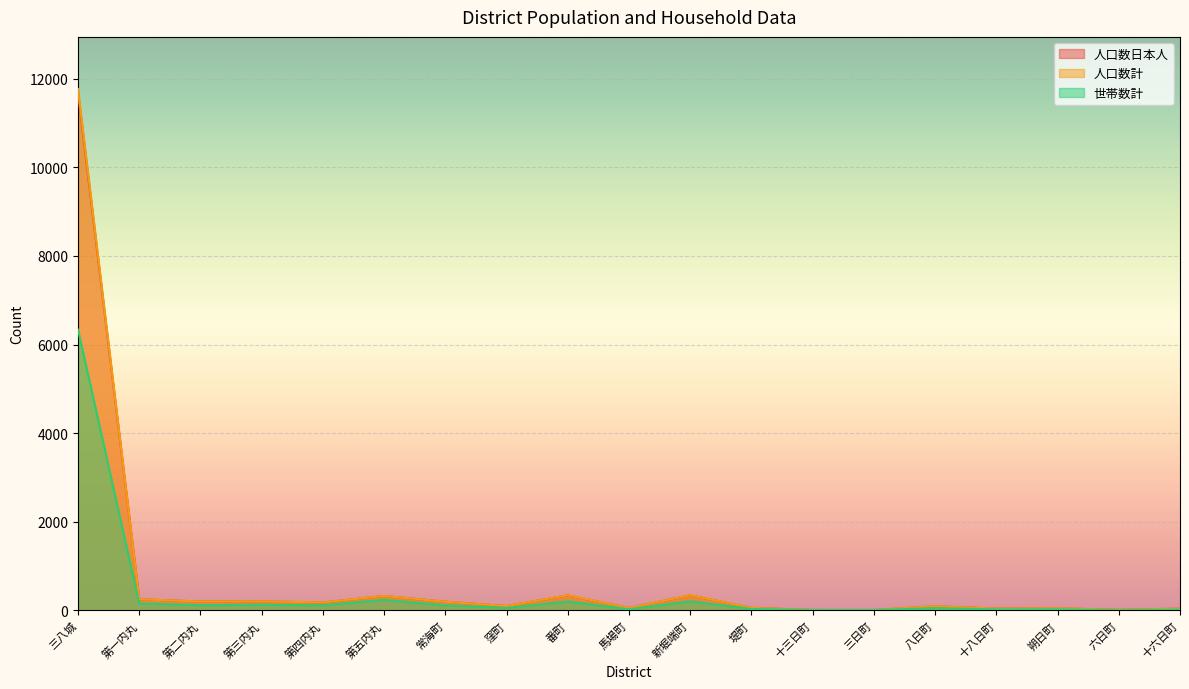

Where is 世帯数計 nearest to the value 3171?

第五内丸